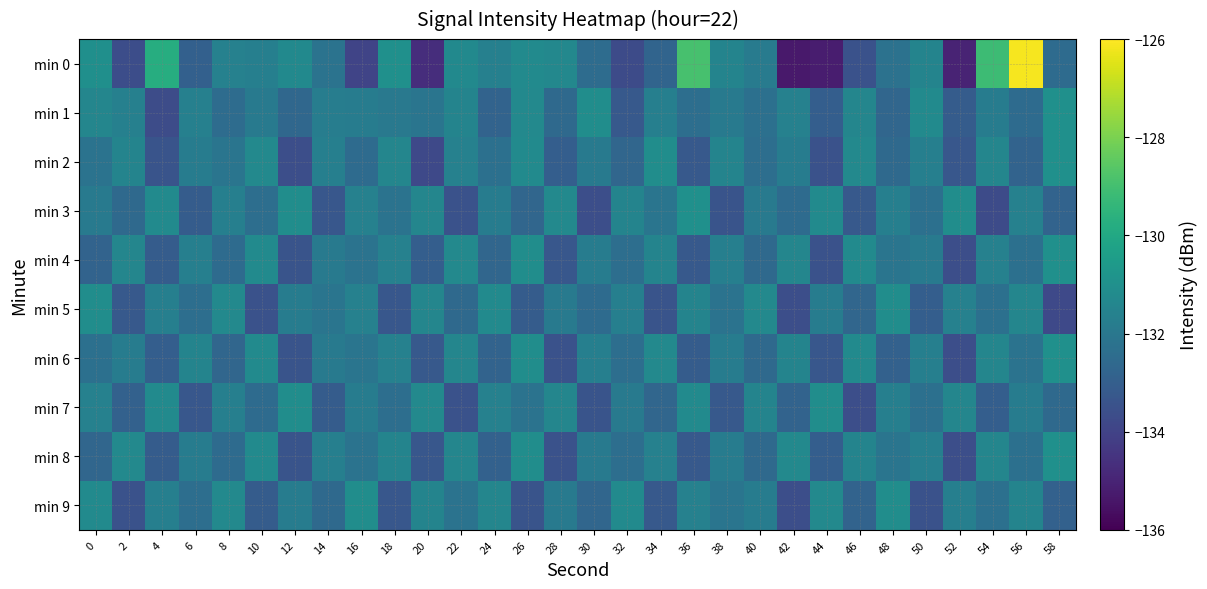

What is the total value across all series at 12?

-1323.5